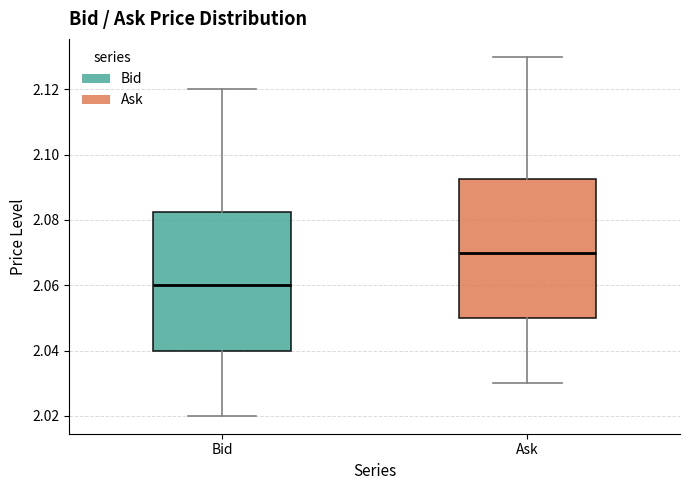

Which box's median line is the lowest?

Bid